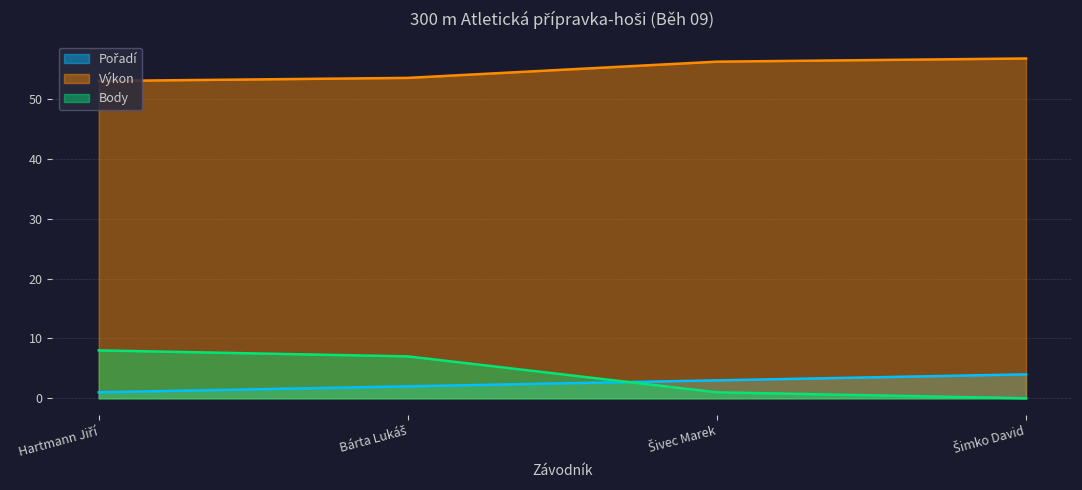

True or false: Výkon and Pořadí intersect in this chart.

False